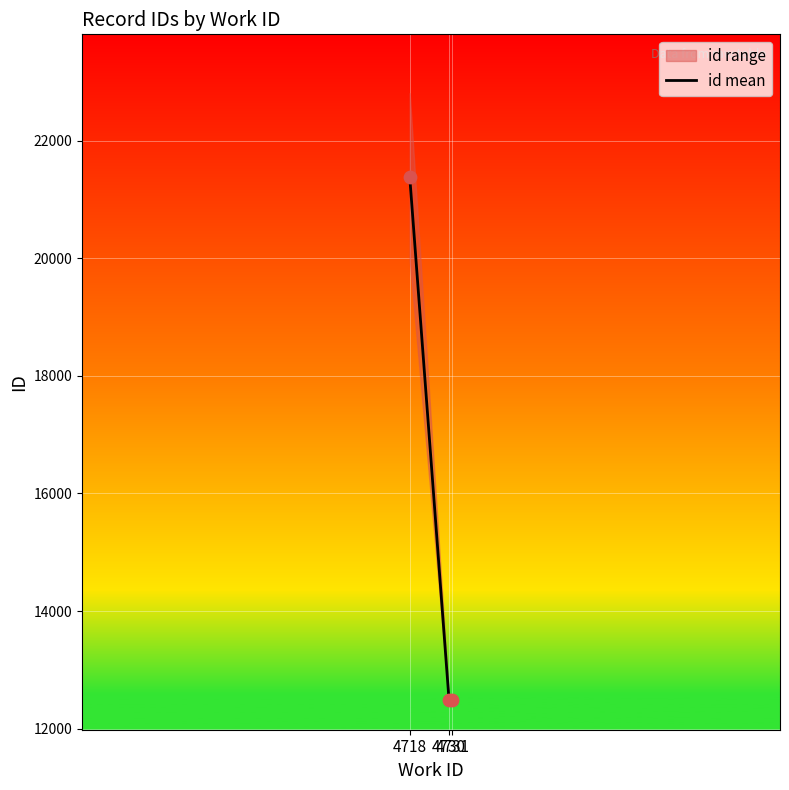

Which has a higher value, 4731 or 4730?

4730